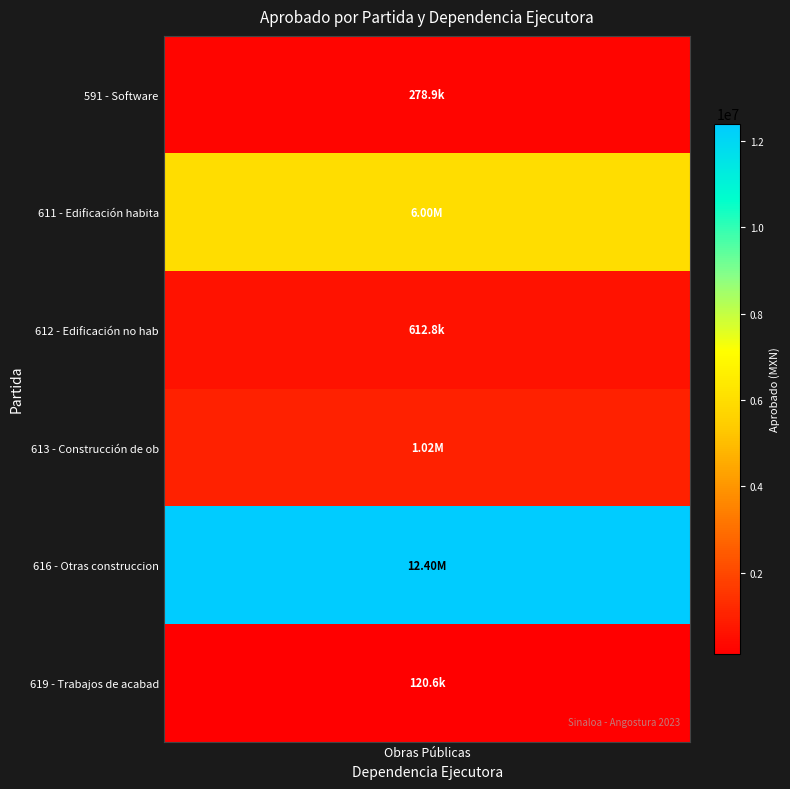

What is the sum of the values at 0 and 3?

1296232.2